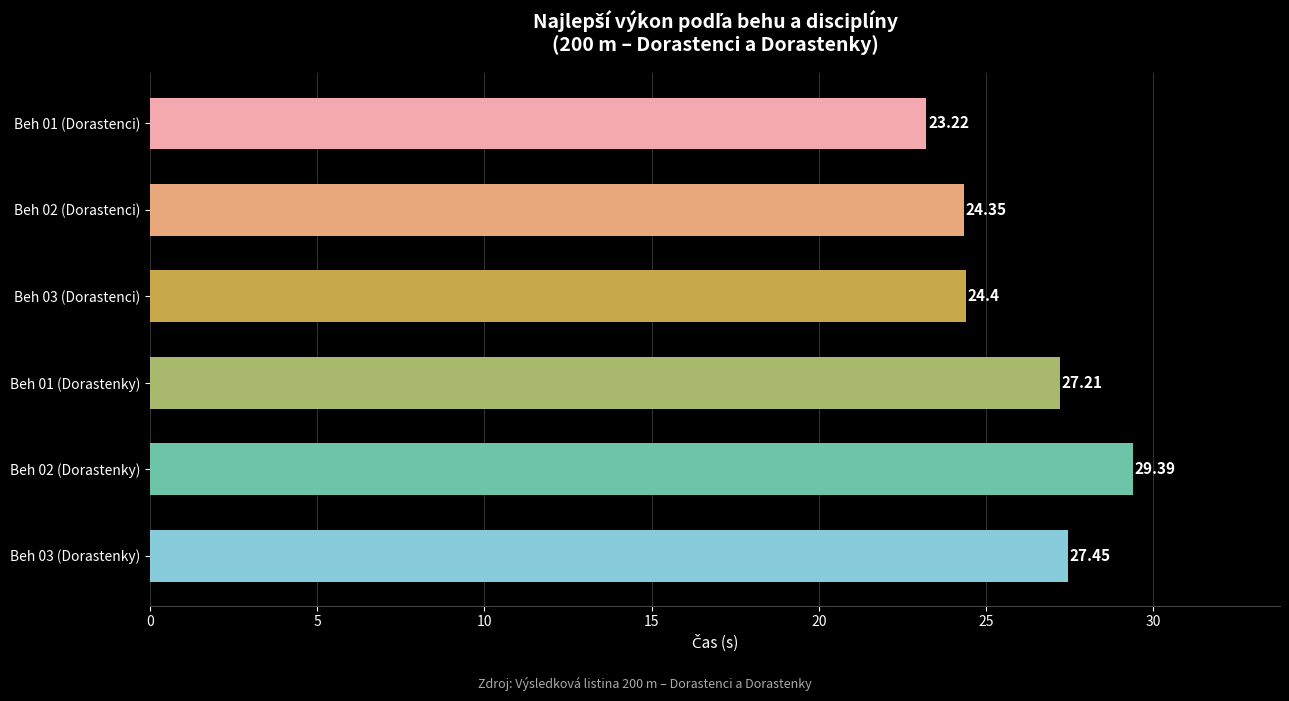

Rank the categories by value from lowest to highest.

Beh 01 (Dorastenci), Beh 02 (Dorastenci), Beh 03 (Dorastenci), Beh 01 (Dorastenky), Beh 03 (Dorastenky), Beh 02 (Dorastenky)